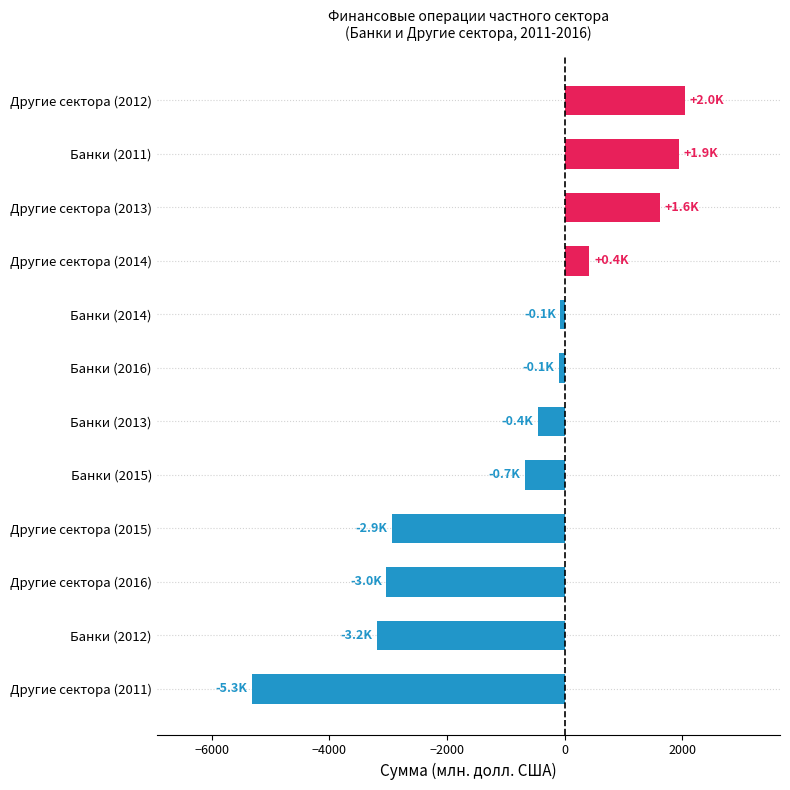

How many values are above zero?

4